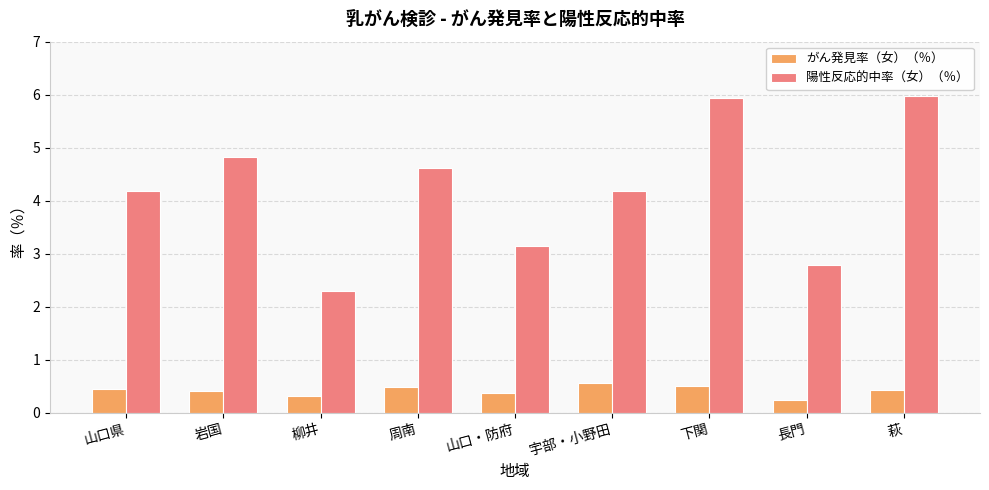

What is the approximate value of がん発見率（女）（％） at 下関?

0.5